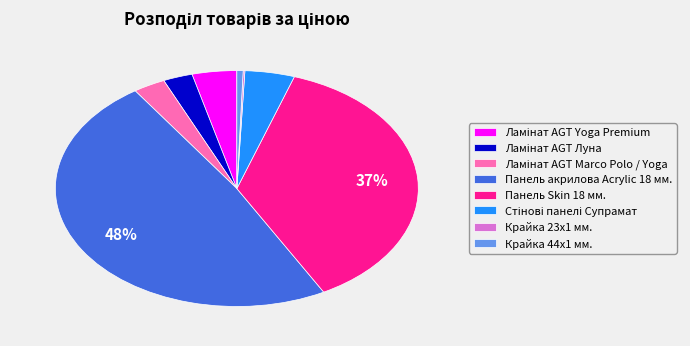

True or false: Панель Skin 18 мм. accounts for 28% of the total.

False